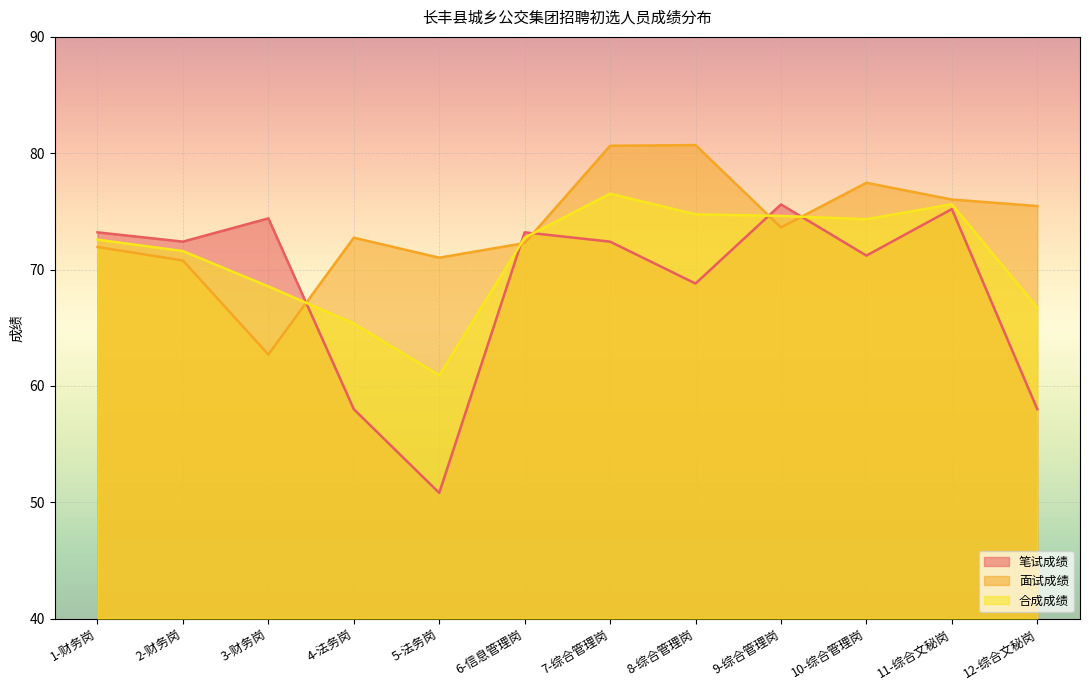

Between 5-法务岗 and 7-综合管理岗, which series saw the biggest shift?

笔试成绩